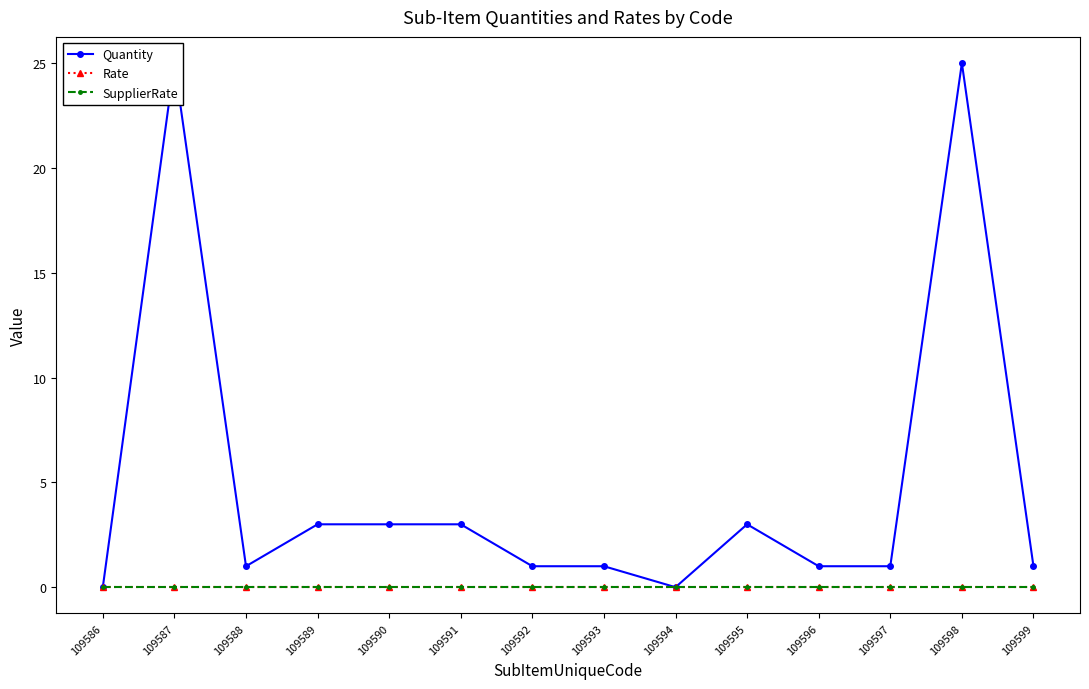

Which series has the largest total across all categories?

Quantity